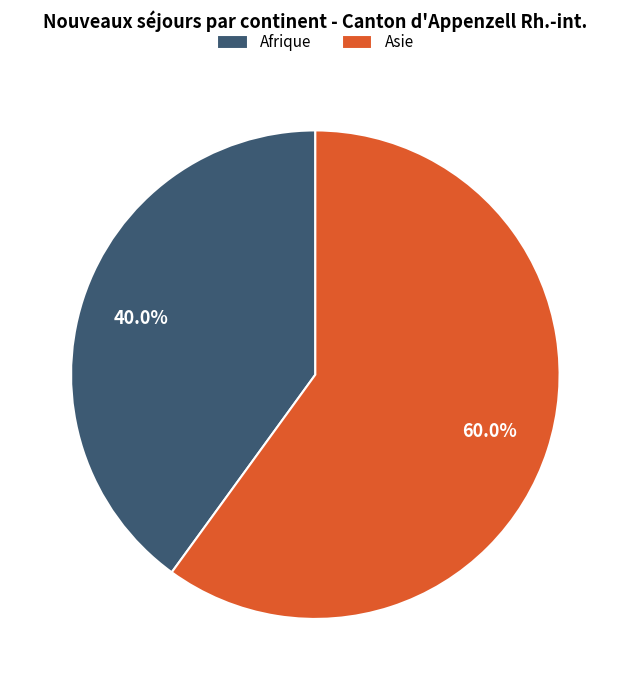

To the nearest percent, what is the average slice percentage?

50%